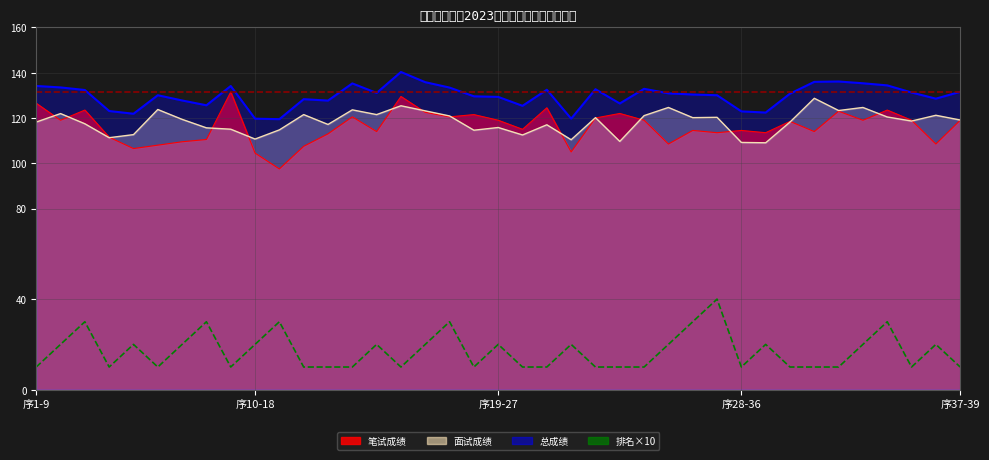

True or false: the data has more than 1 interior local peaks.

True